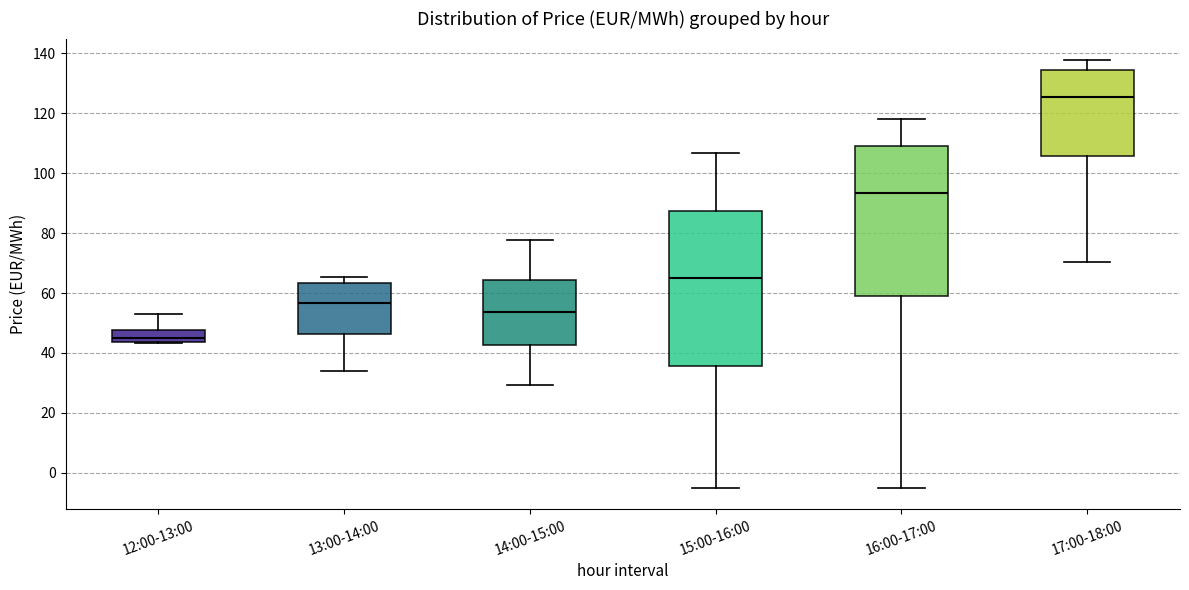

Which box is the tallest, from its lower edge to its upper edge?

15:00-16:00